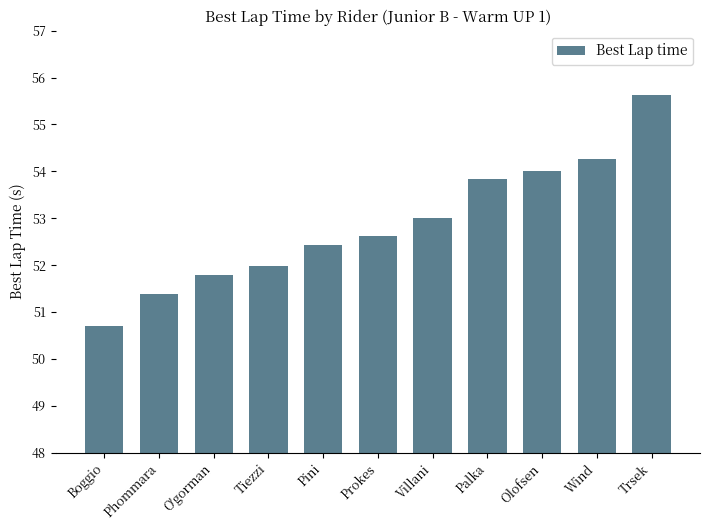

The chart shows a value of 51.4 at Phommara. True or false?

True